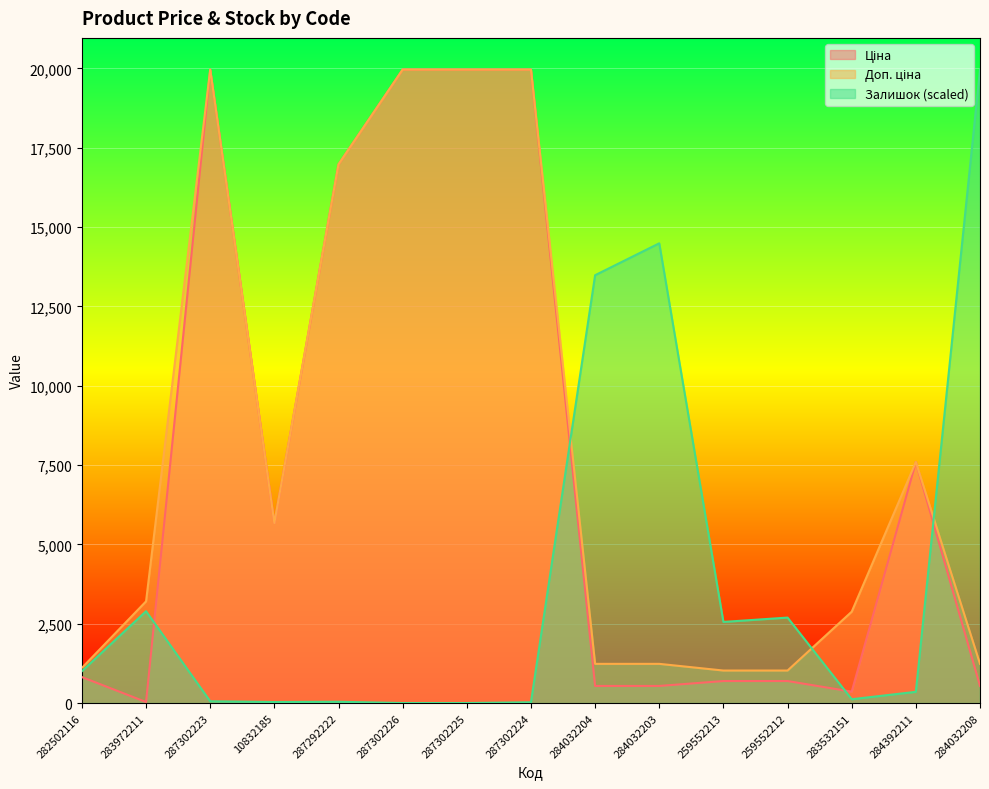

What is the greatest value displayed?

19964.2